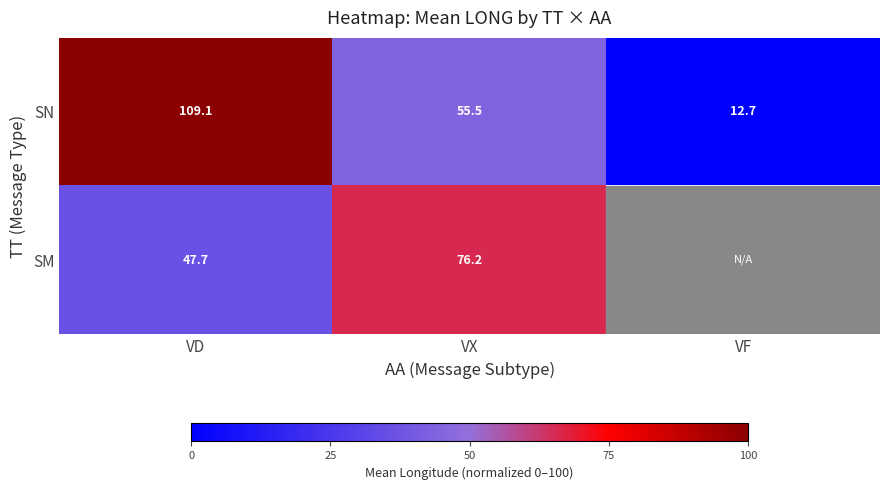

What is the difference between the highest and lowest values at VD?

61.4